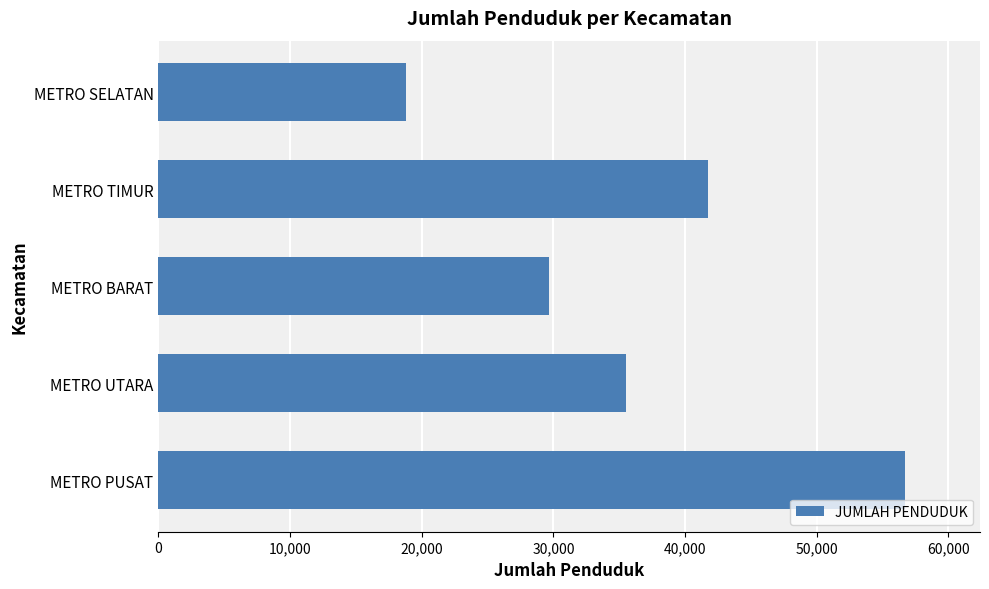

Approximately how many times larger is the value at METRO SELATAN compared to METRO TIMUR?

0.4